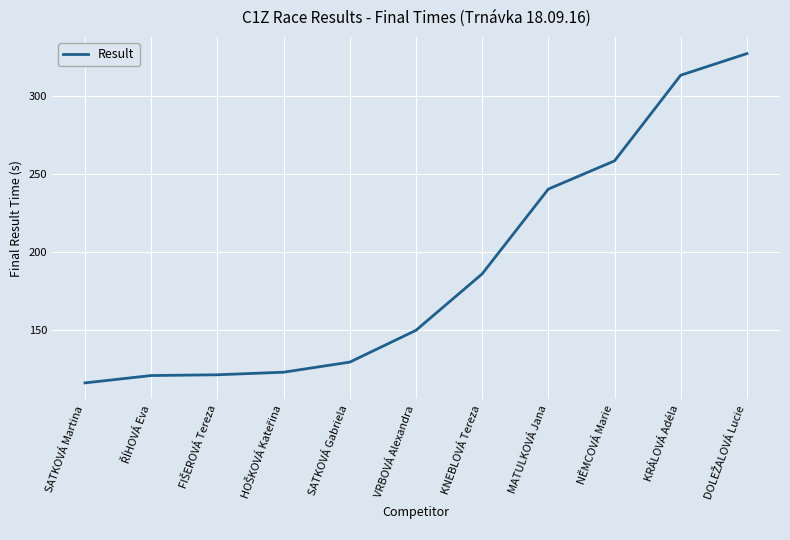

True or false: the data shows 224.0 at VRBOVÁ Alexandra.

False